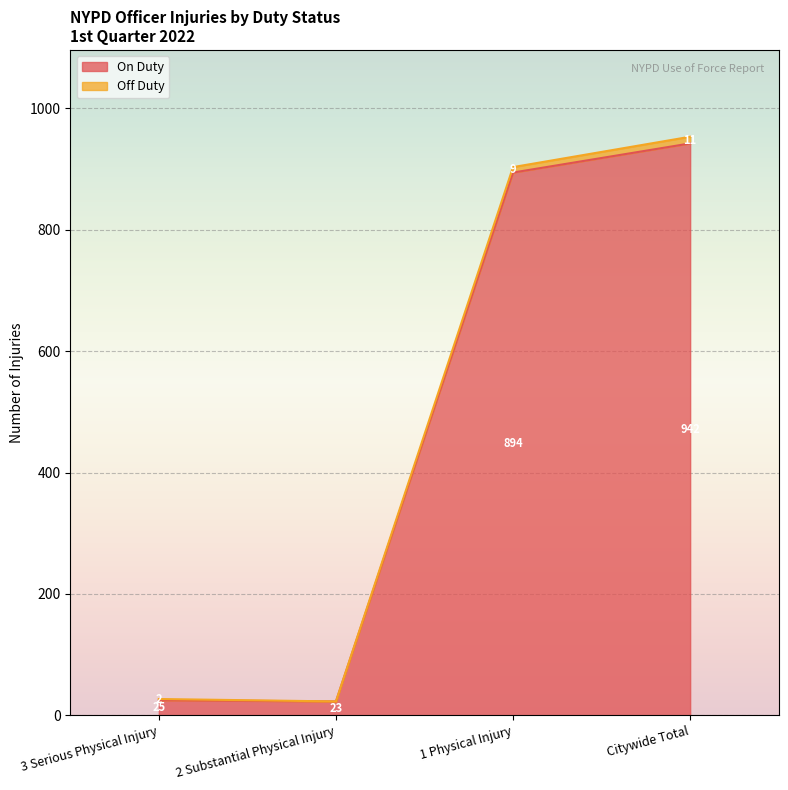

At which label is Off Duty closest to 488?

1 Physical Injury